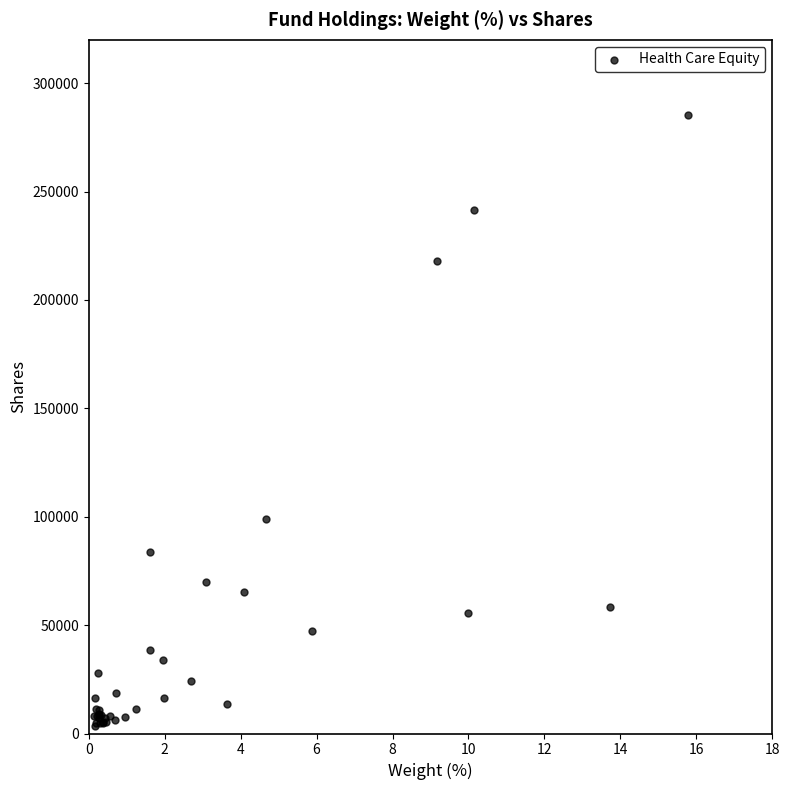

What Y value in the scatter plot is closest to 144456?

98912